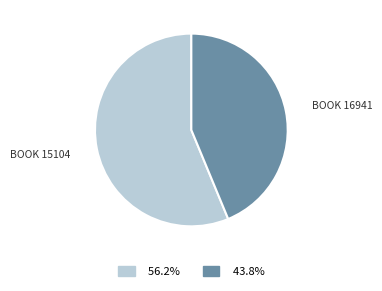

Does any single category account for the majority?

Yes